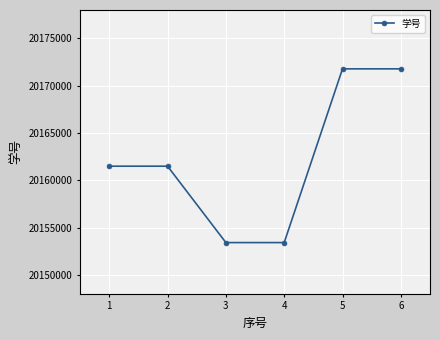

What is the value of the 6th point from the left?

20171779